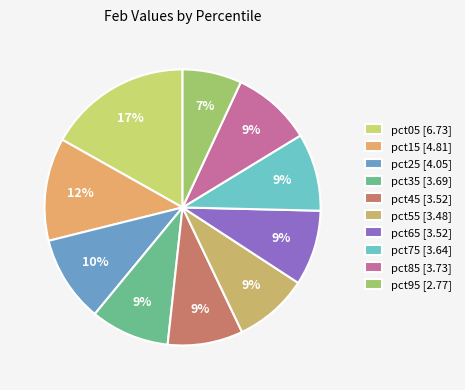

To the nearest percent, what is the difference between the pct05 and pct35 slice percentages?

8%